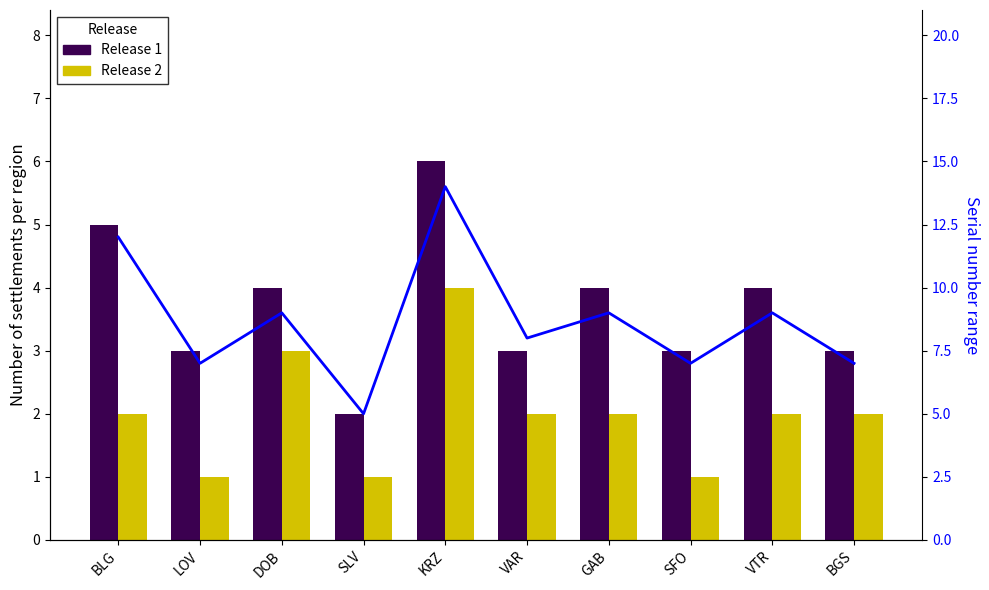

What is the total value across all series at DOB?

16